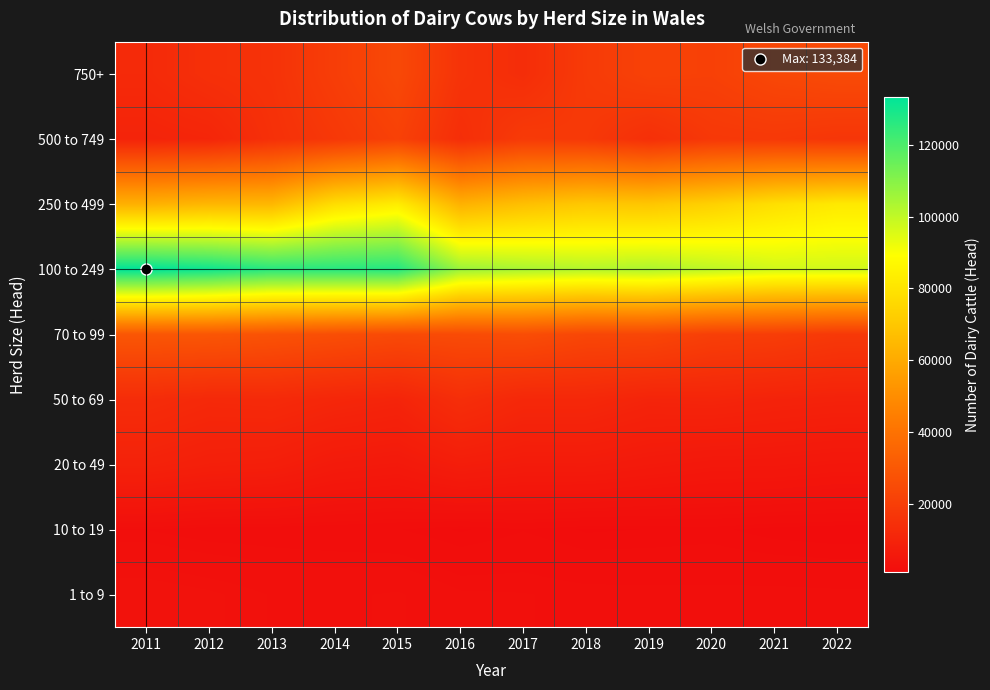

Between 2013 and 2015, which is larger?

2015